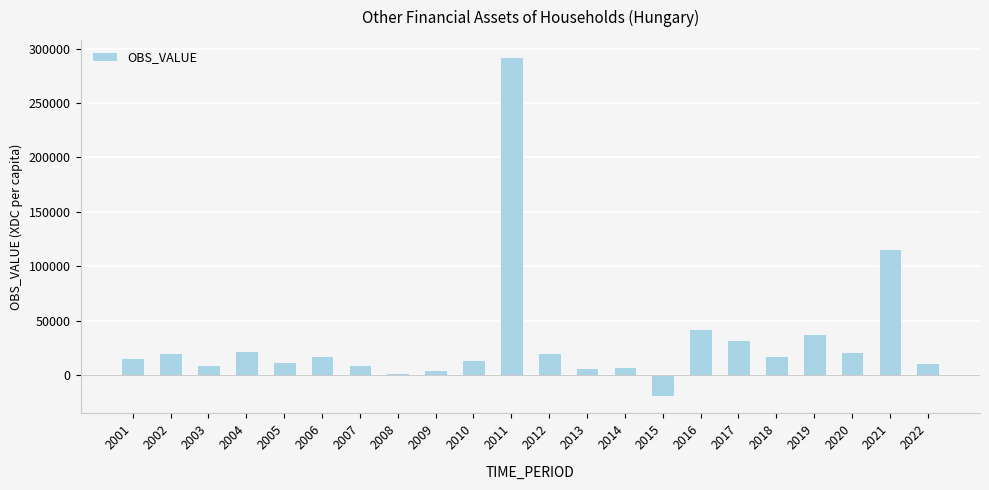

Are the bars grouped side by side (vs. stacked)?

No